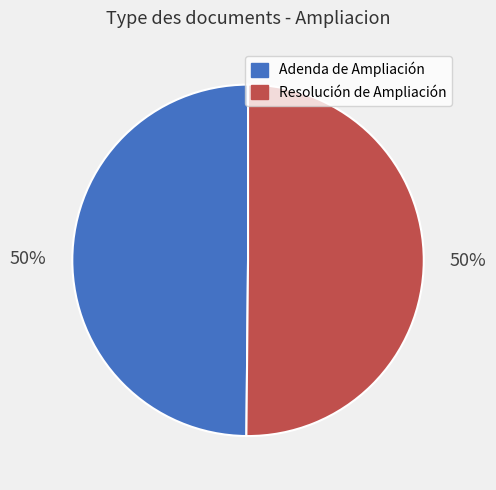

Is it true that Adenda de Ampliación is 39% of the pie?

False